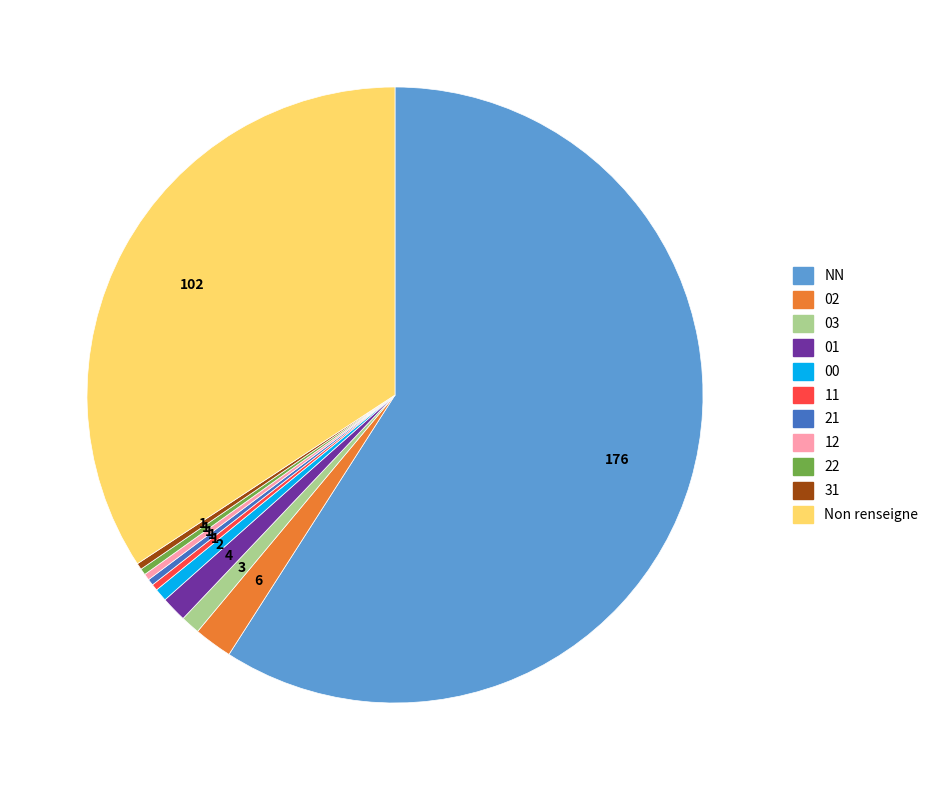

The 02 slice represents 2% of the pie. True or false?

True